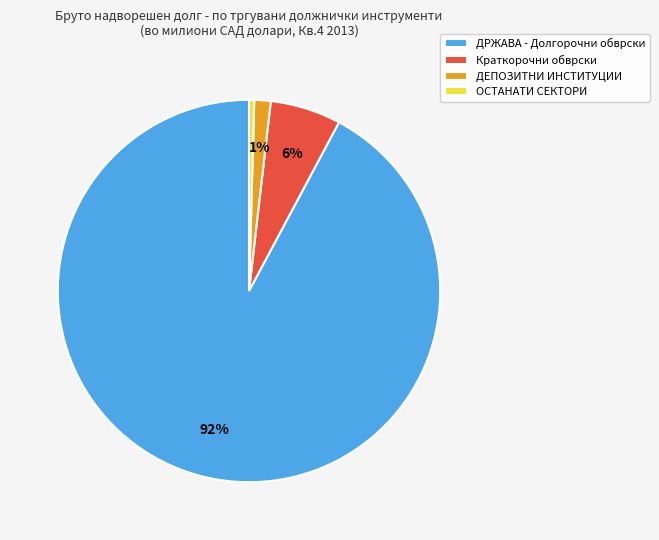

Does any single category account for the majority?

Yes